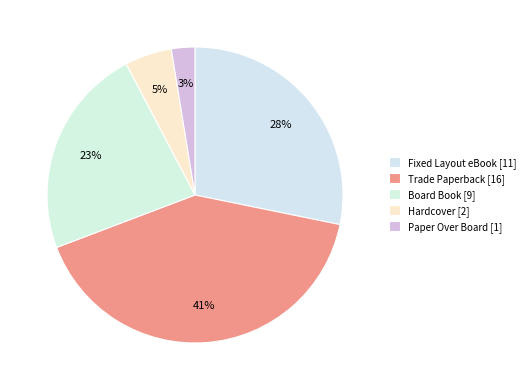

The Fixed Layout eBook slice represents 28% of the pie. True or false?

True